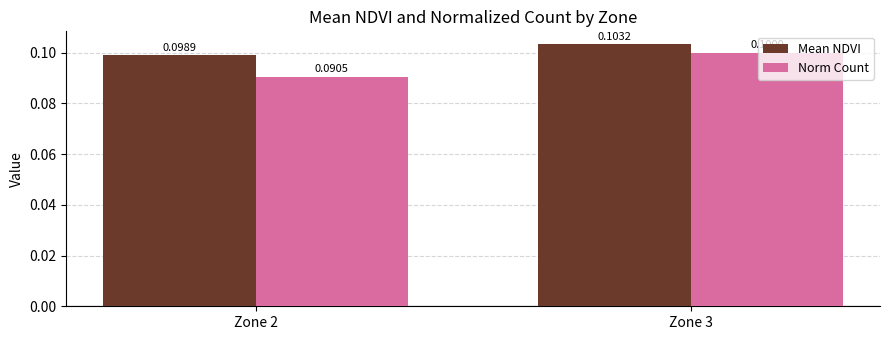

Reading right to left, extract all data points from this chart.

Mean NDVI: Zone 3=0.1	Zone 2=0.1
Norm Count: Zone 3=0.1	Zone 2=0.1